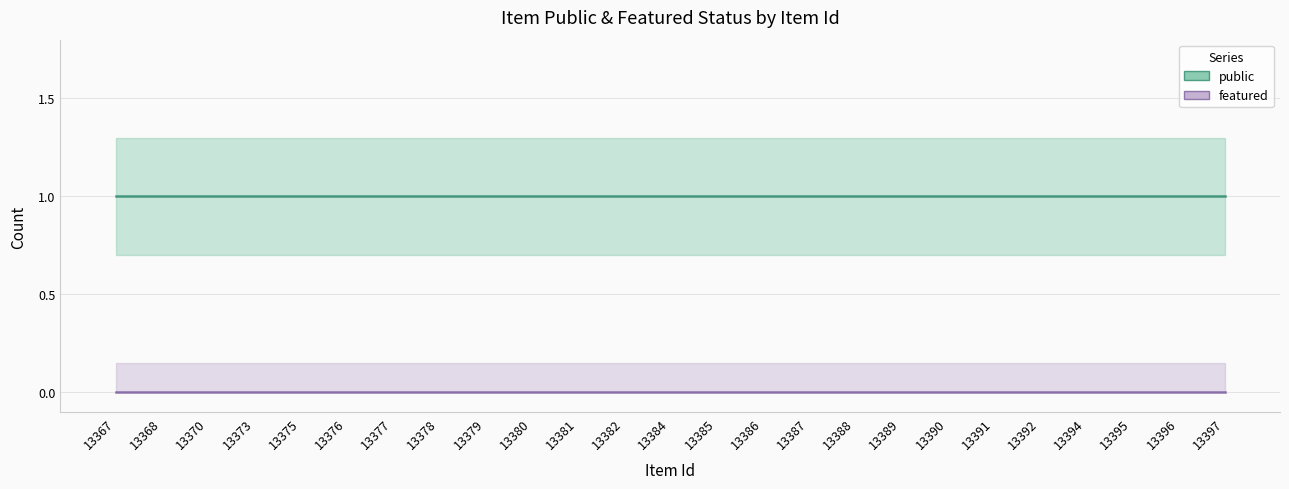

What is the value of the public point at the 3rd from the left?

1